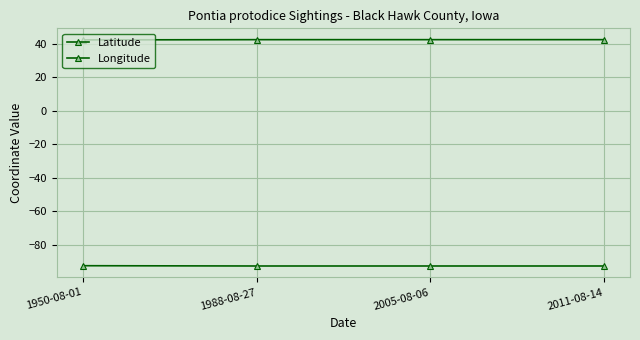

True or false: Longitude has more than 1 points higher than both neighbors.

False